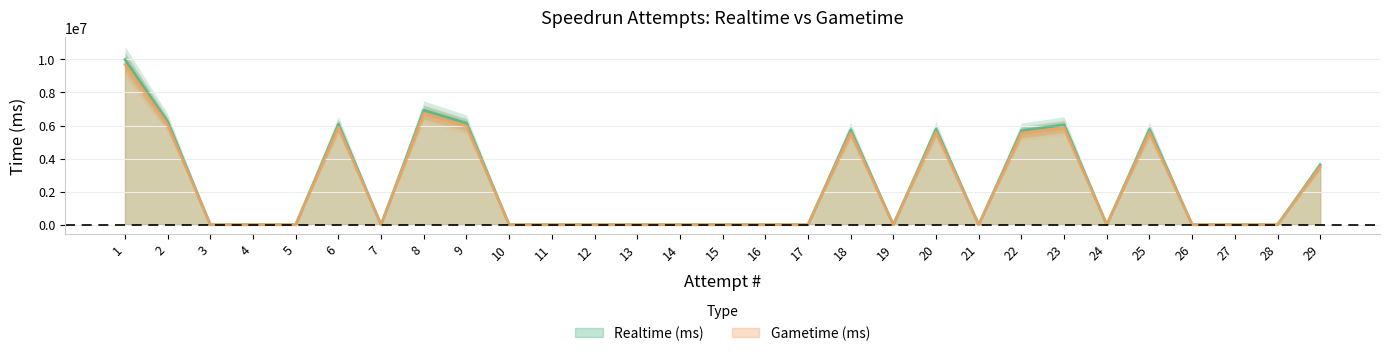

What are all the series names shown in the legend?

Realtime (ms), Gametime (ms)